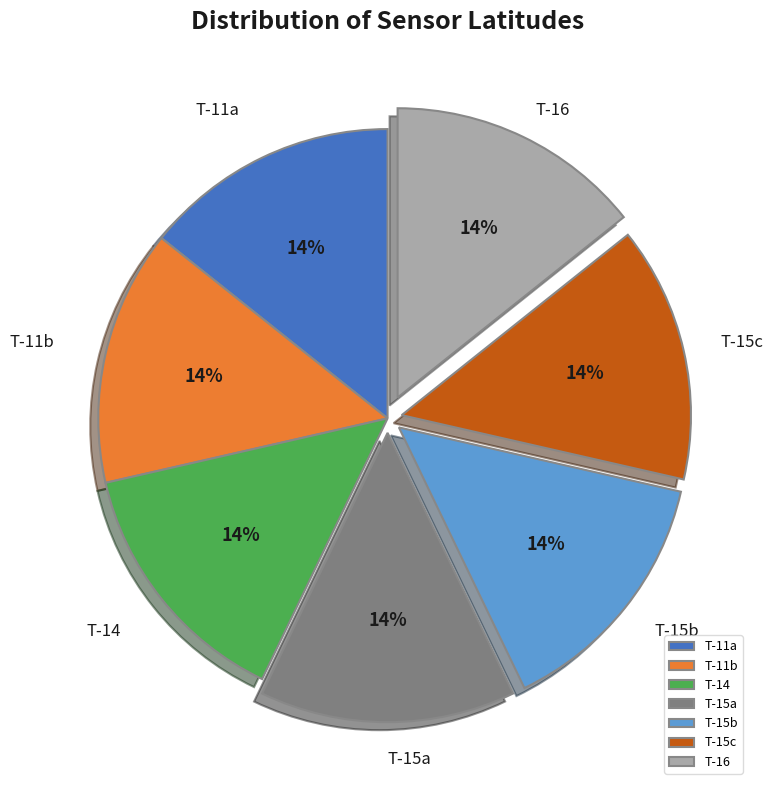

How many slices are in this pie chart?

7